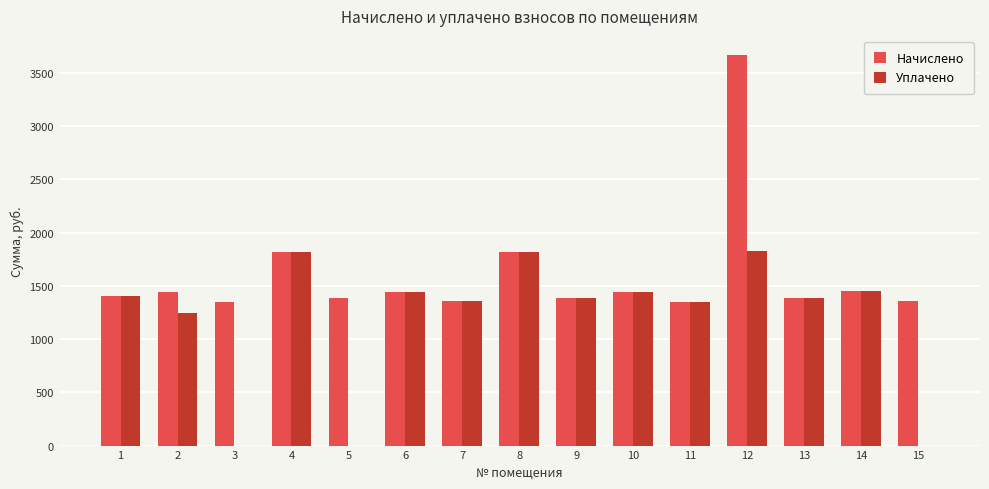

Read the Уплачено value at 12.

1828.5